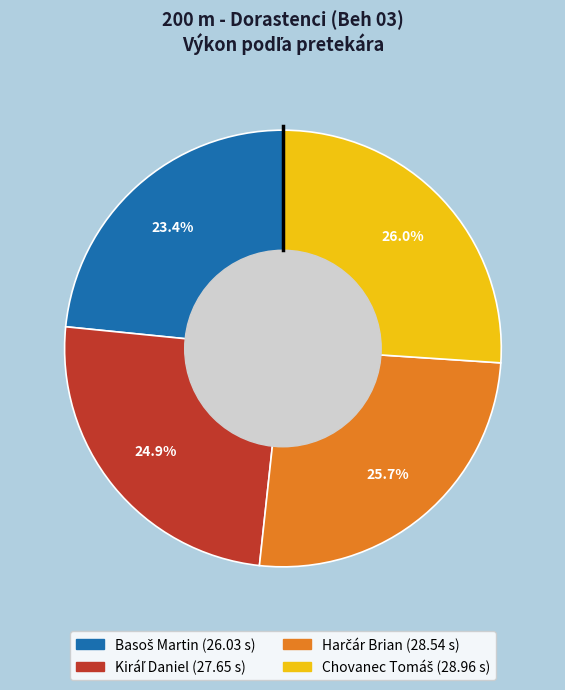

To the nearest percent, what is the average slice percentage?

25%